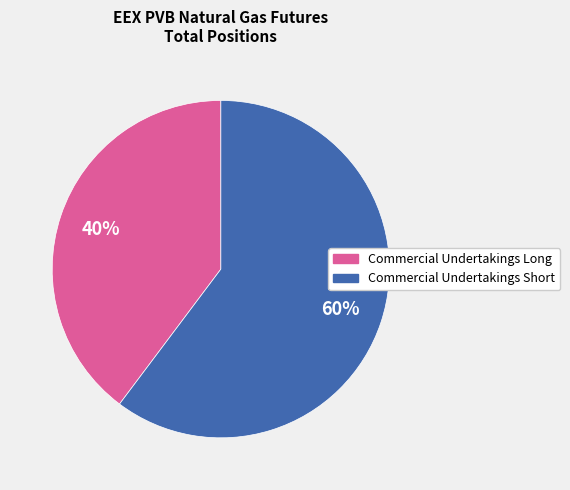

To the nearest percent, what is the combined percentage of Commercial Undertakings Short and Commercial Undertakings Long?

100%